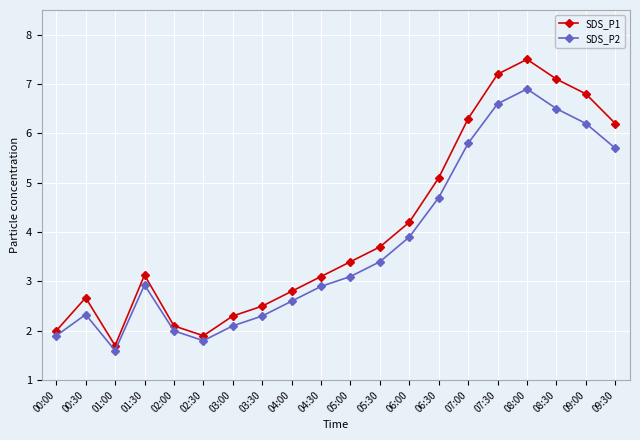

Between 00:30 and 08:30, which series saw the biggest shift?

SDS_P1